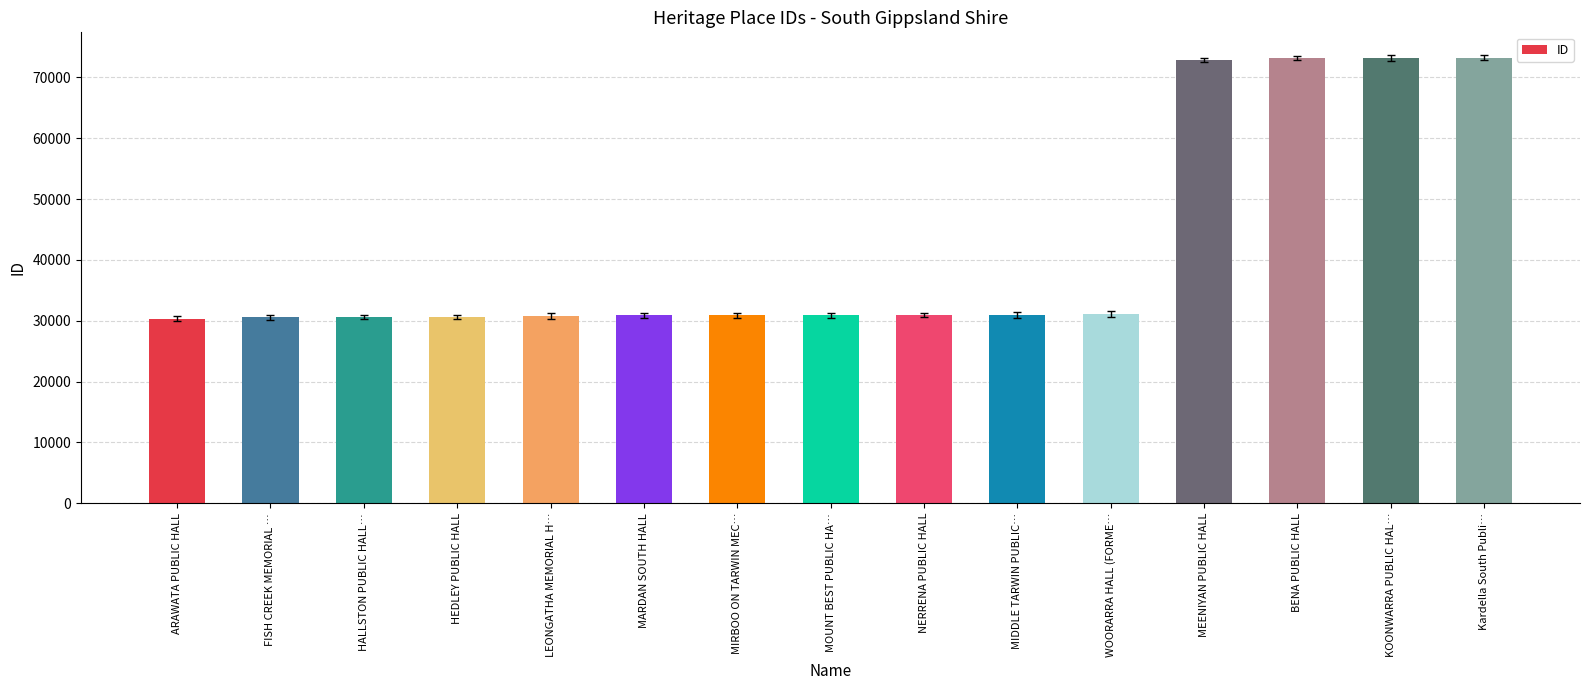

What is the sum of all values?

631343